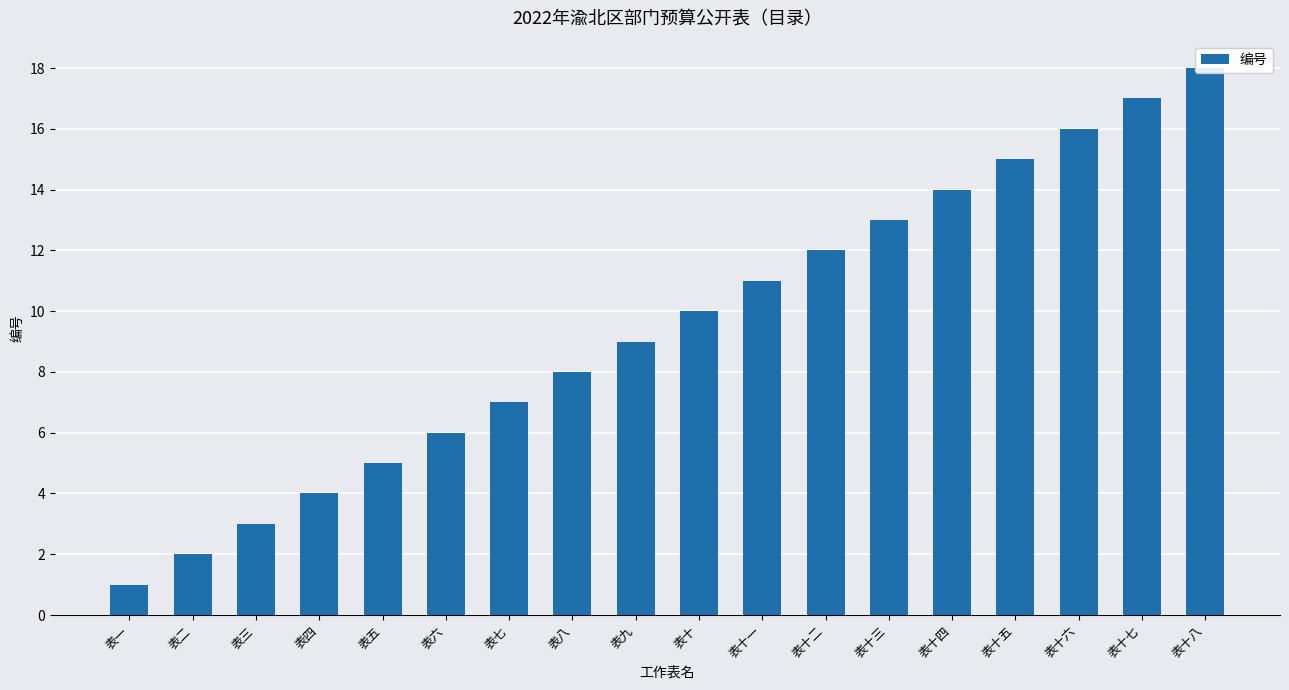

What is the difference between the values at 表十 and 表四?

6